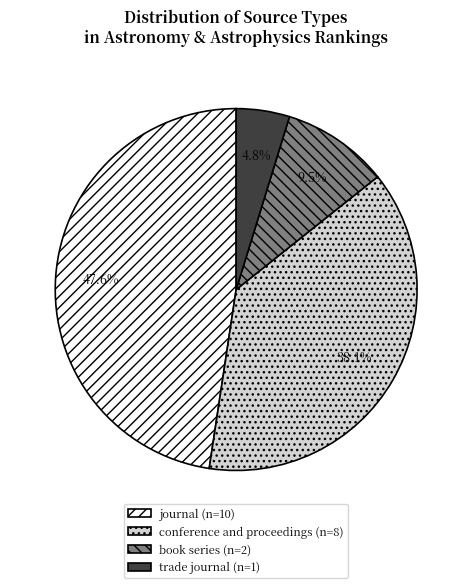

What is the smallest slice in the pie chart?

trade journal